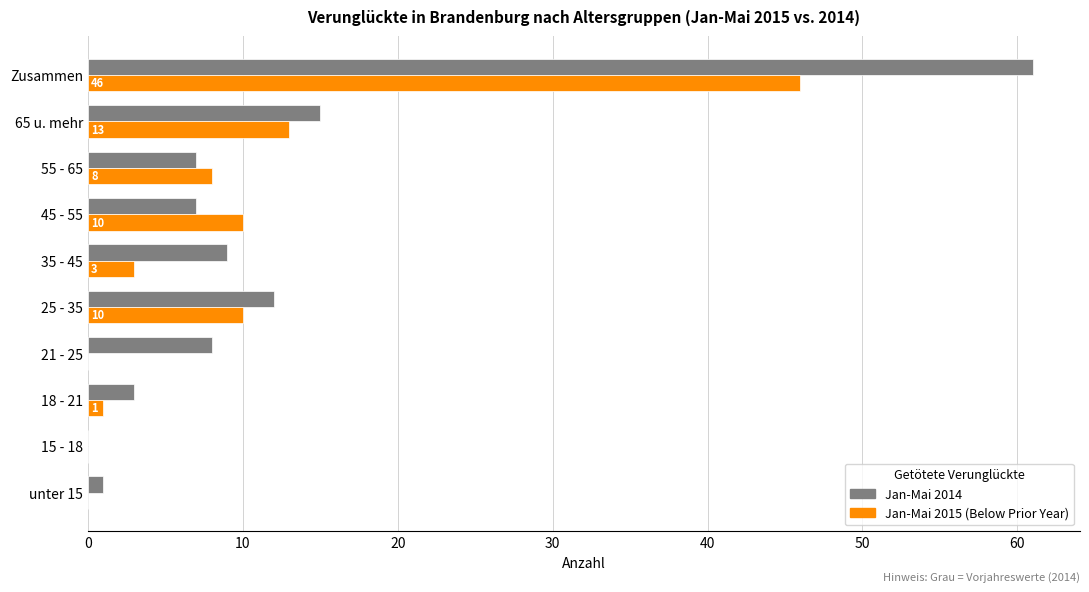

What is the maximum value shown in the chart?

61